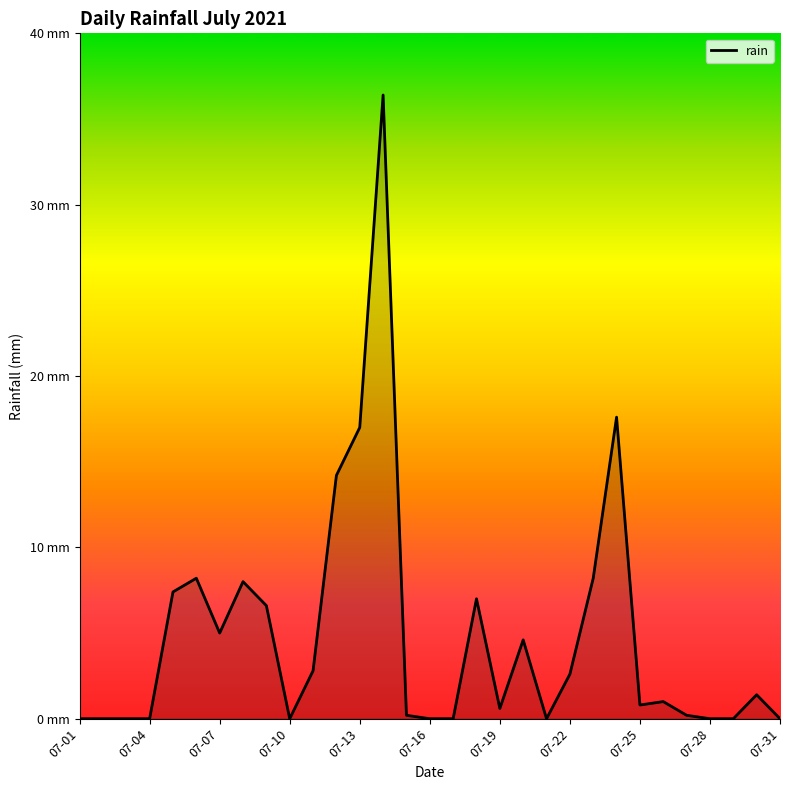

Which category has the lowest value across all series?

07-01